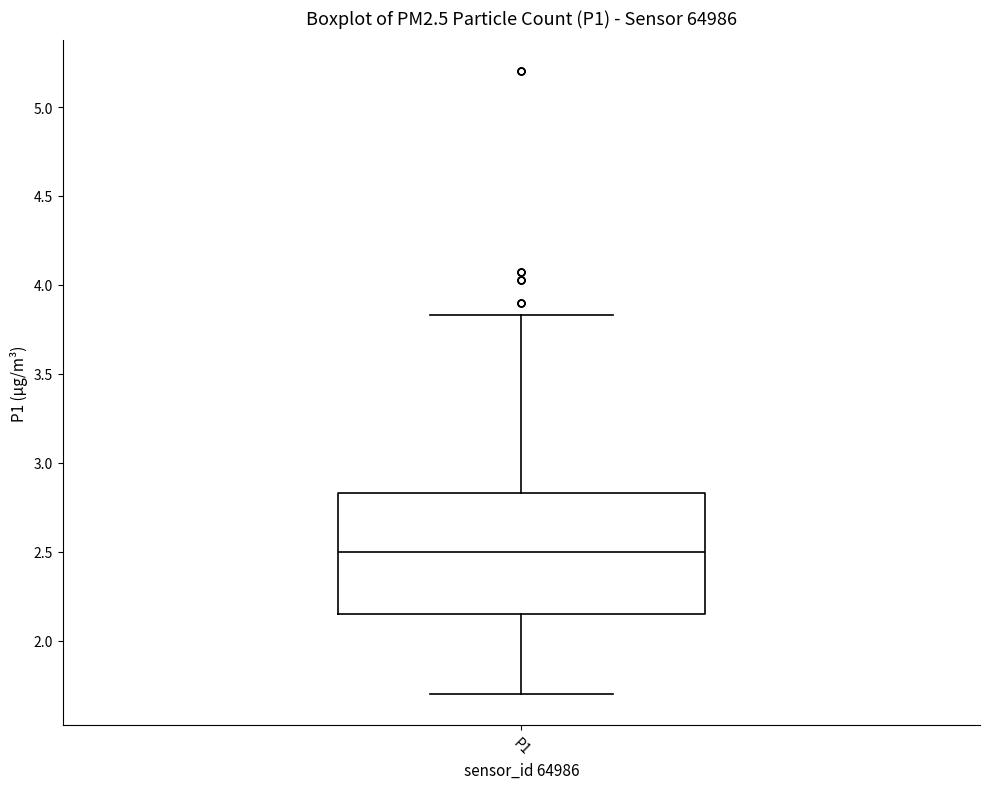

Transcribe this box plot: give where the median line is, the range the box spans, and where the two whiskers end, as read against the y-axis. The values are not printed on the chart, so give them approximately, as read against the axis.

median 2.50, box 2.15 to 2.85, whiskers 1.70 to 3.85